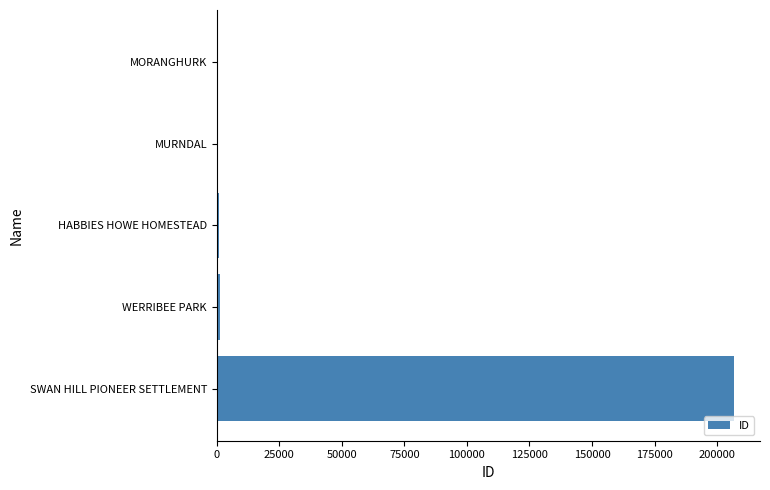

What is the sum of all values?

210264